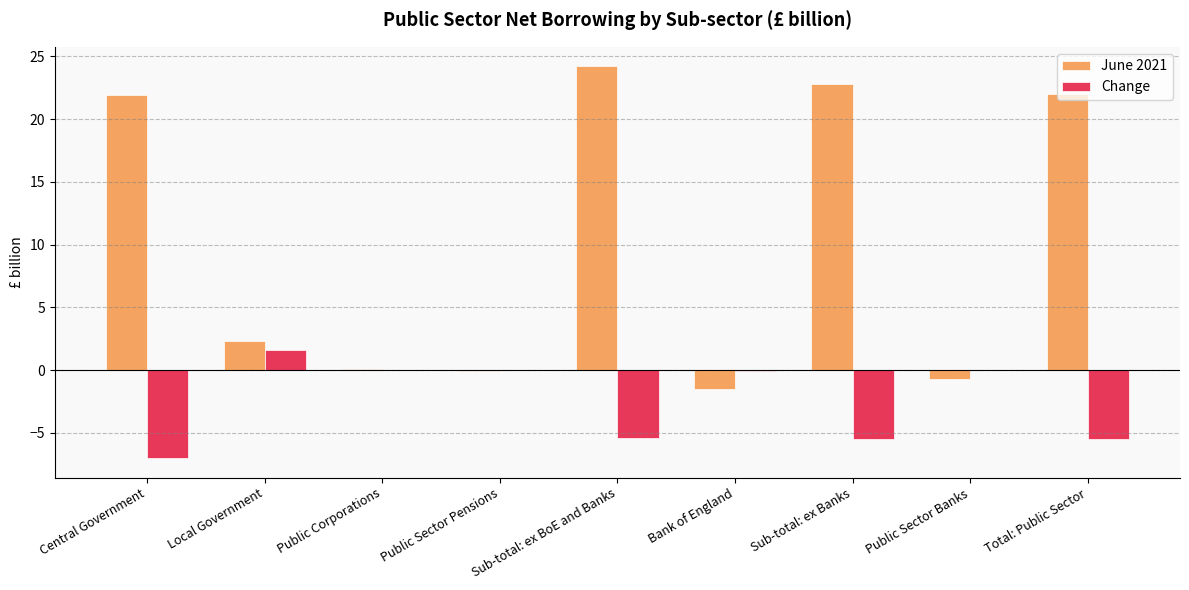

What is the sum of all June 2021 values?

91.0